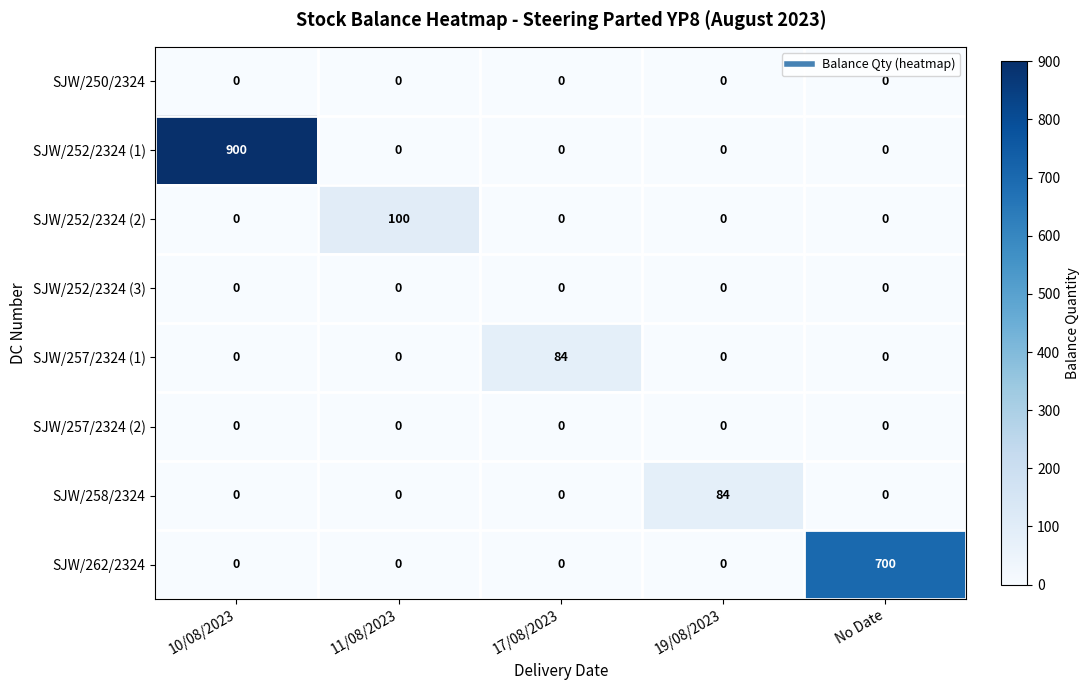

At how many categories does at least one series exceed 428?

2